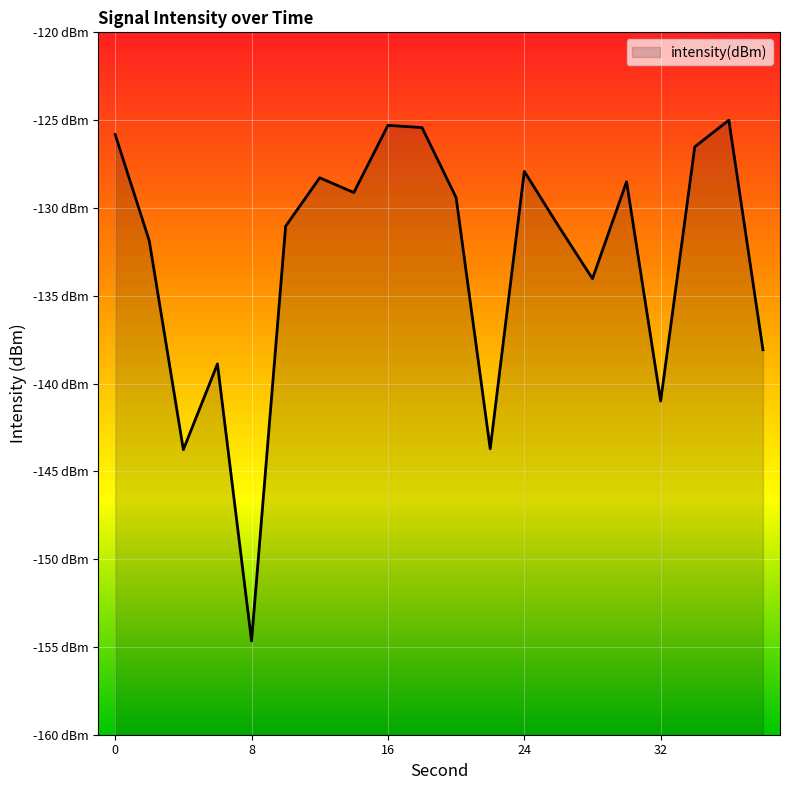

At which category does the data reach its first local valley?

4